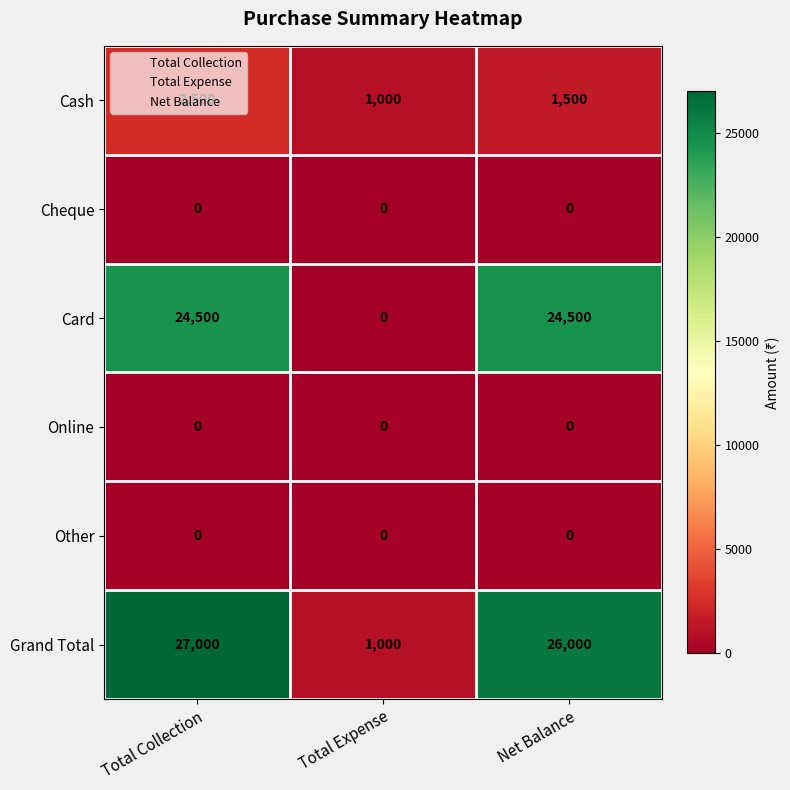

Read the Grand Total value at Net Balance.

26000